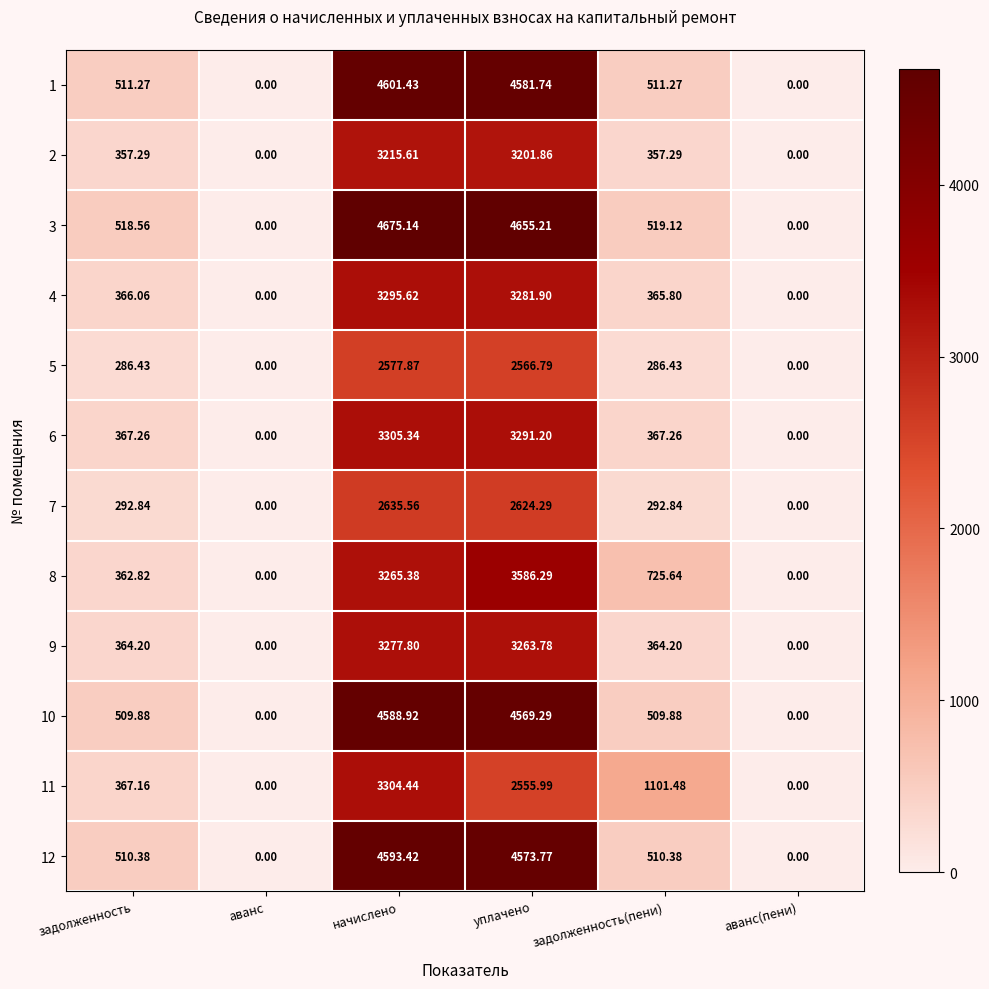

Where does the 11 series first go above 1101?

начислено